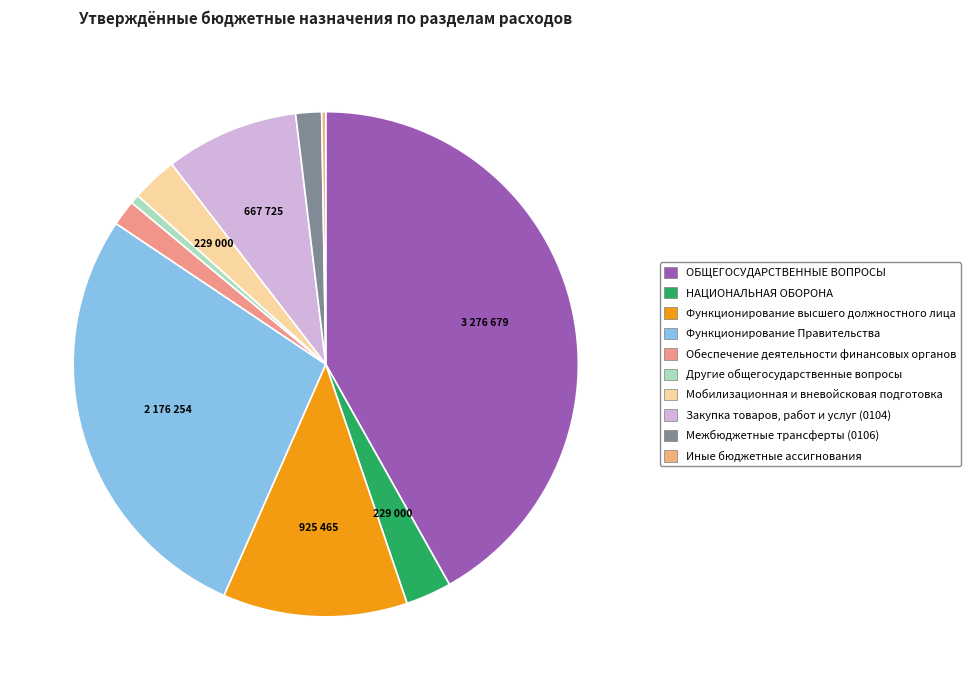

Rank the categories by value from highest to lowest.

ОБЩЕГОСУДАРСТВЕННЫЕ ВОПРОСЫ, Функционирование Правительства, Функционирование высшего должностного лица, Закупка товаров, работ и услуг (0104), НАЦИОНАЛЬНАЯ ОБОРОНА, Мобилизационная и вневойсковая подготовка, Обеспечение деятельности финансовых органов, Межбюджетные трансферты (0106), Другие общегосударственные вопросы, Иные бюджетные ассигнования